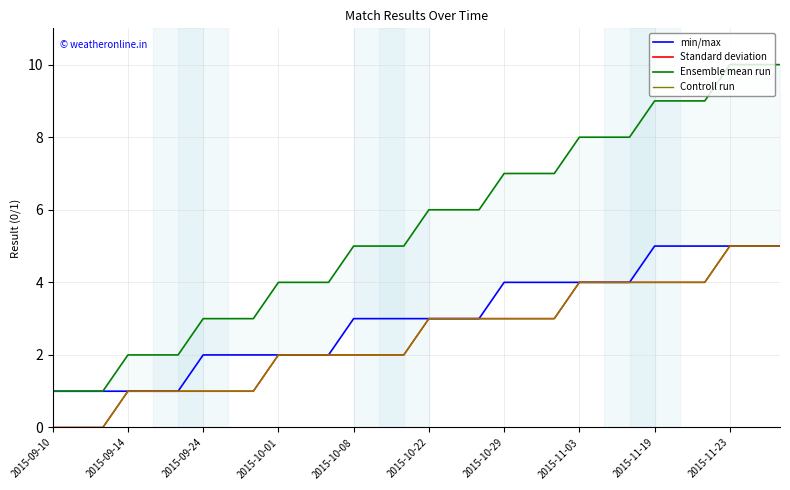

What is the minimum value for Ensemble mean run?

1